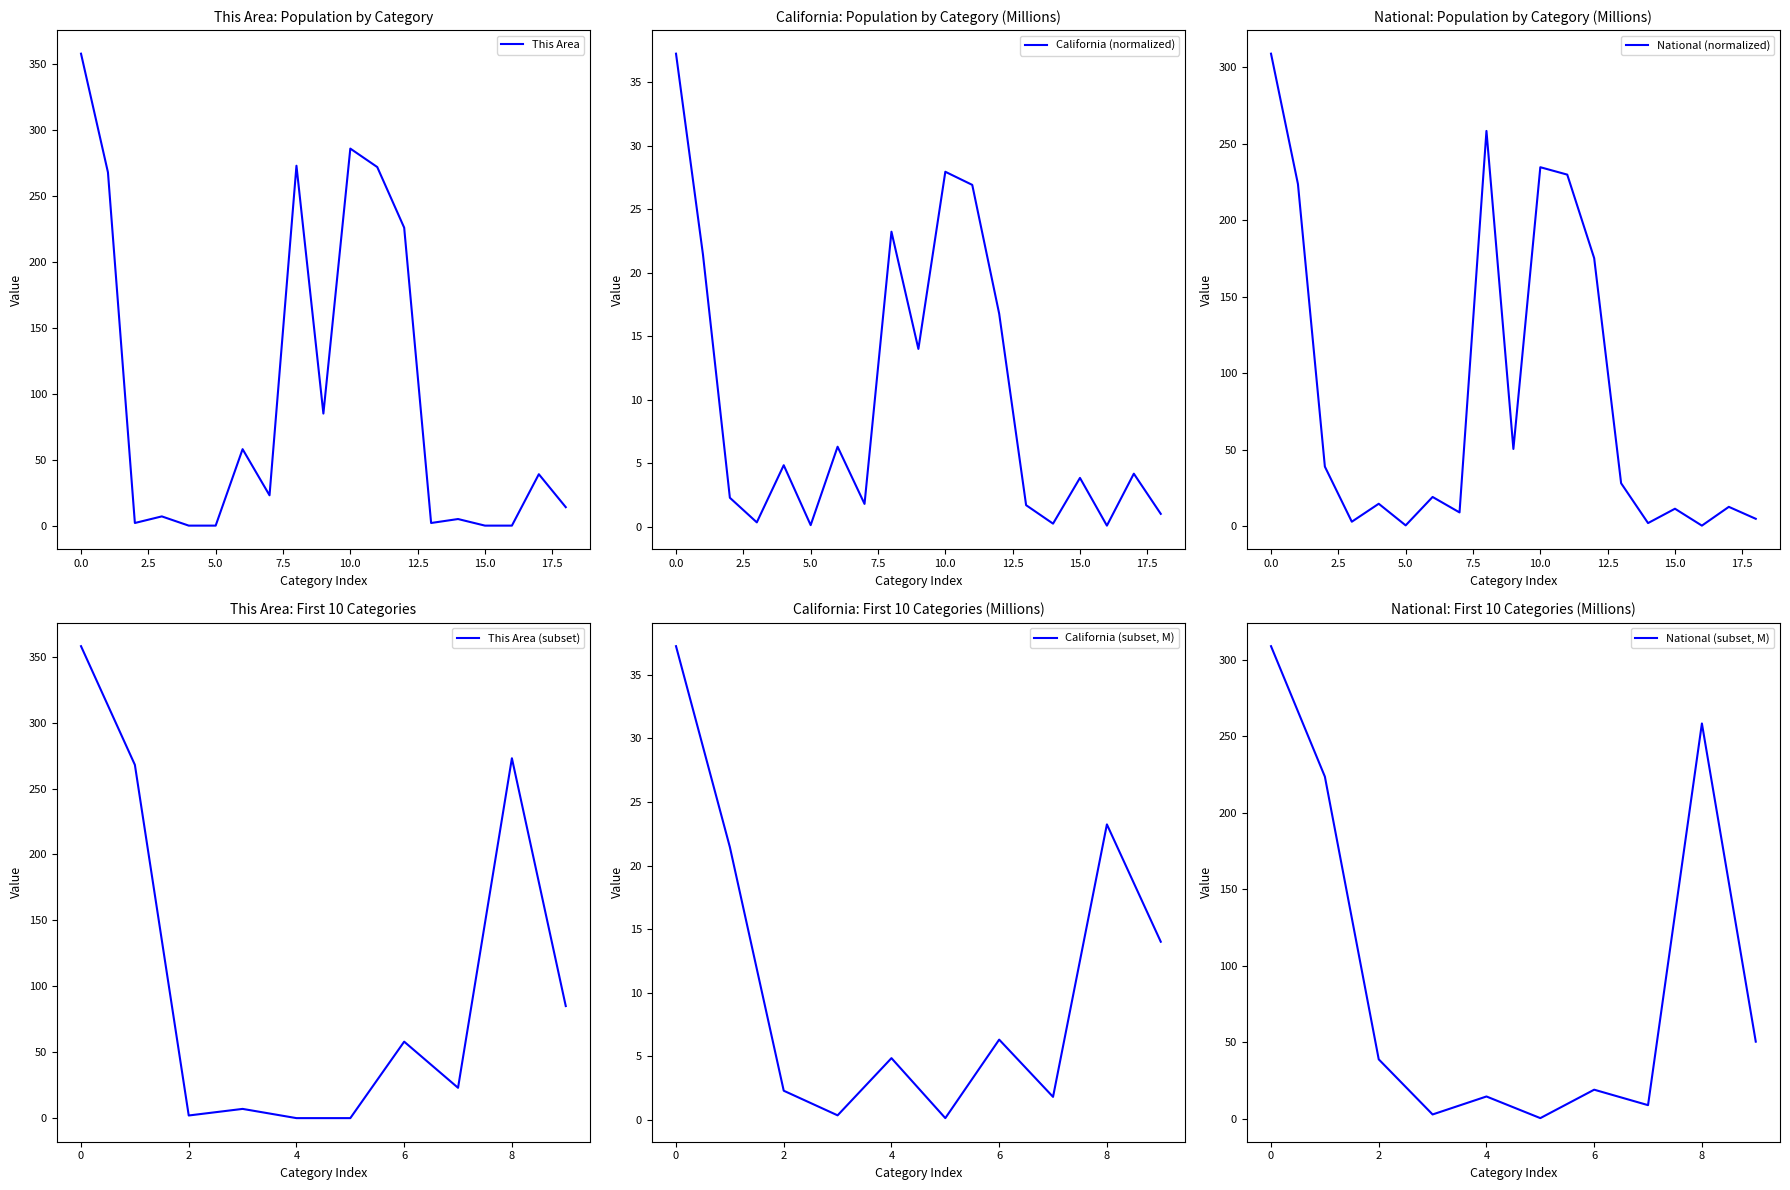

Is the value of California at Two or More Races greater than the value of National at Total Population?

No